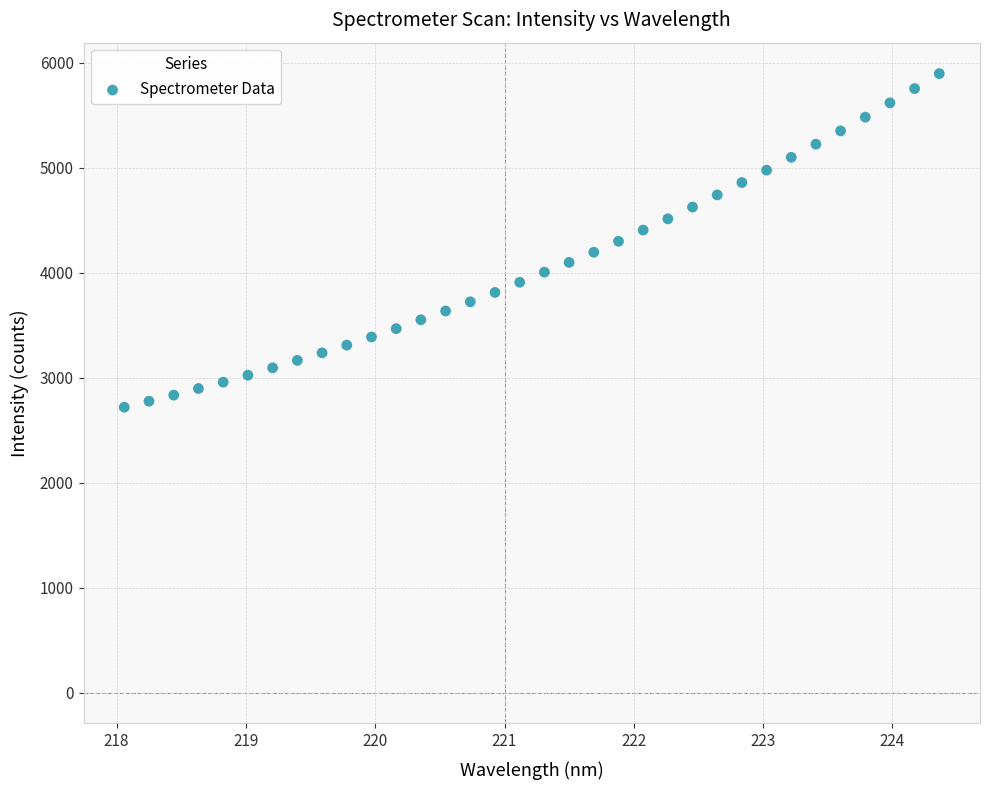

What is the range of X values (max minus min)?

6.3